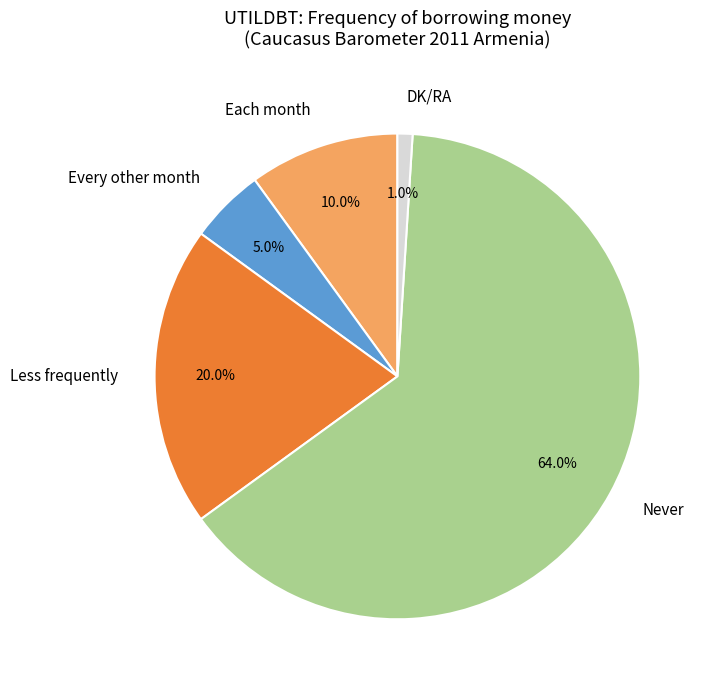

What is the majority slice?

Never